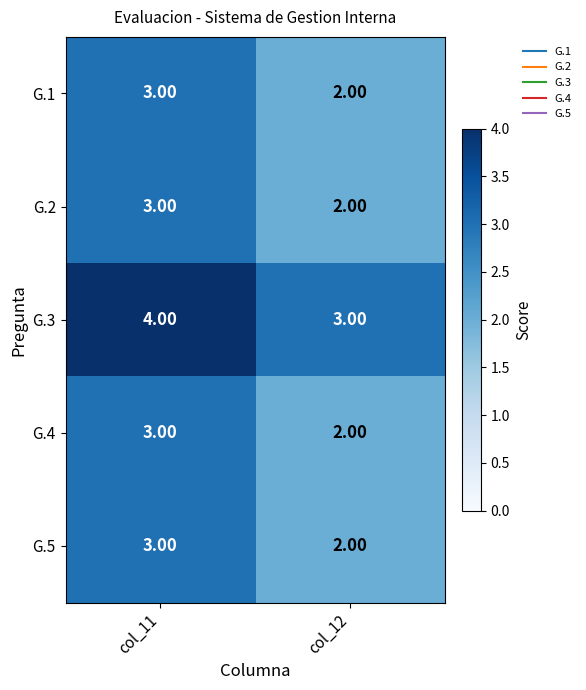

What is the sum of all G.4 values?

5